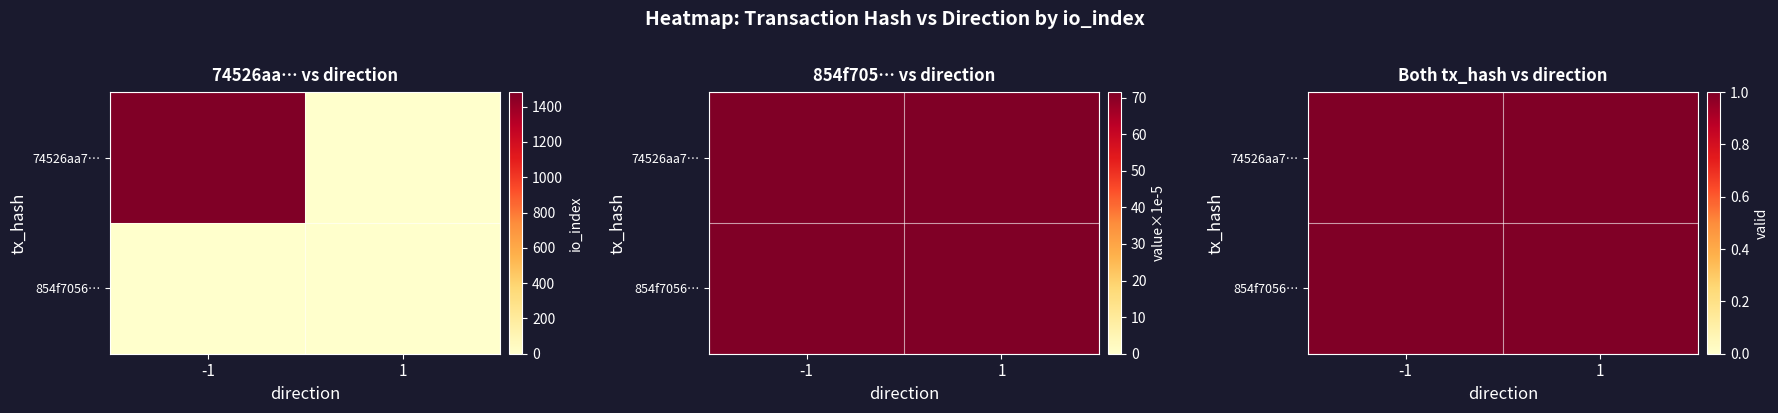

What is the sum of the 74526aa762d0cb1917870c72866c15102ab79a5 values at -1 and 1?

1482